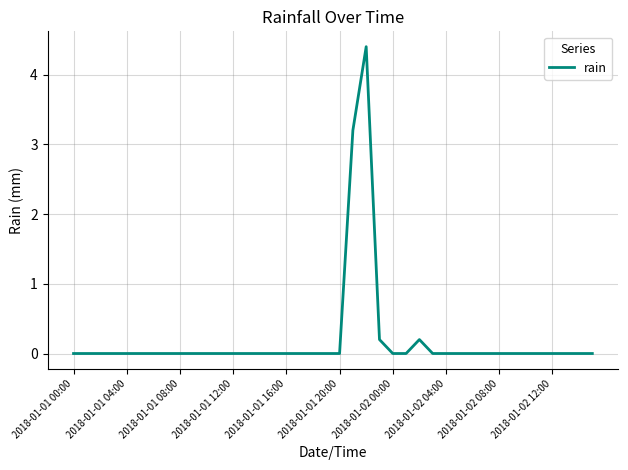

True or false: there are more than 1 points higher than both neighbors.

True